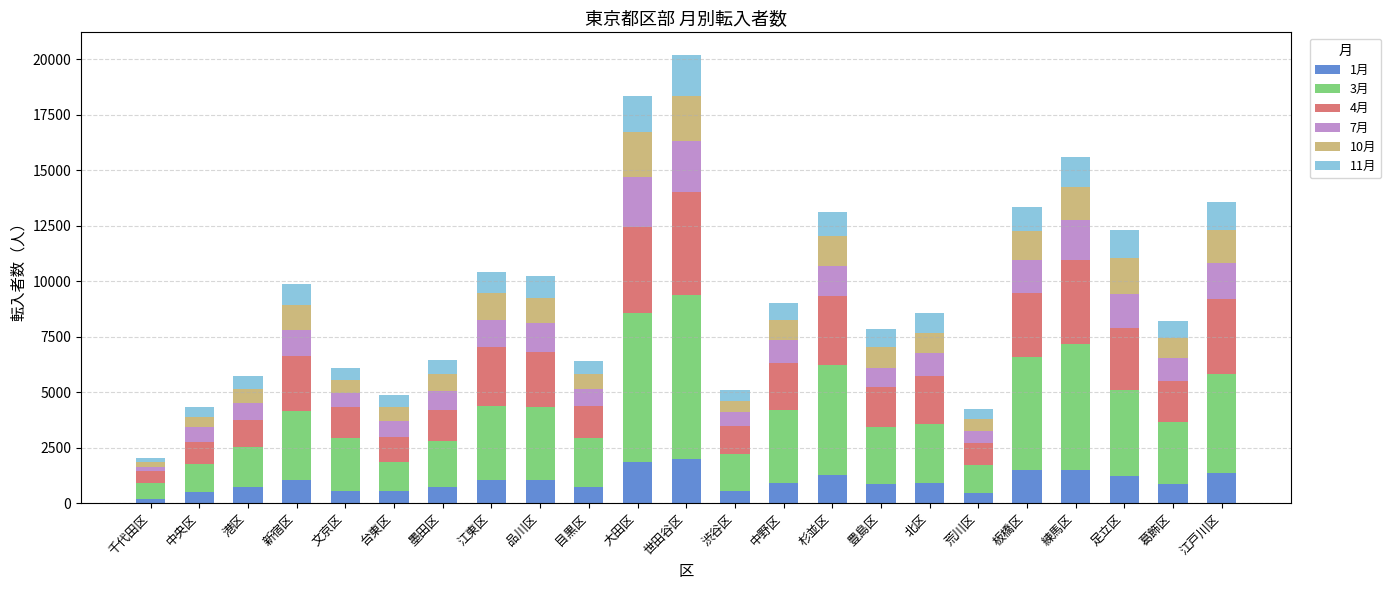

What is the total value across all series at 大田区?

18354